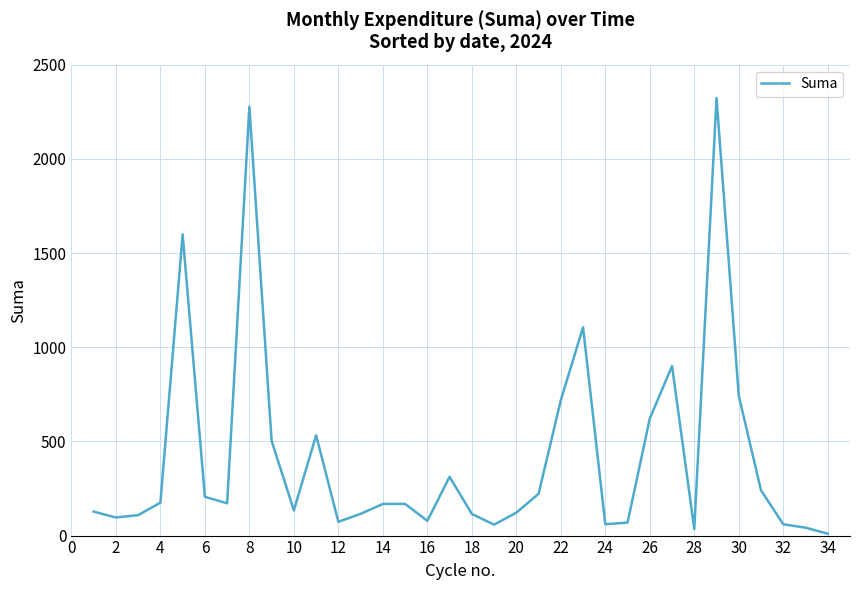

What is the difference between the maximum and minimum values?

2312.7